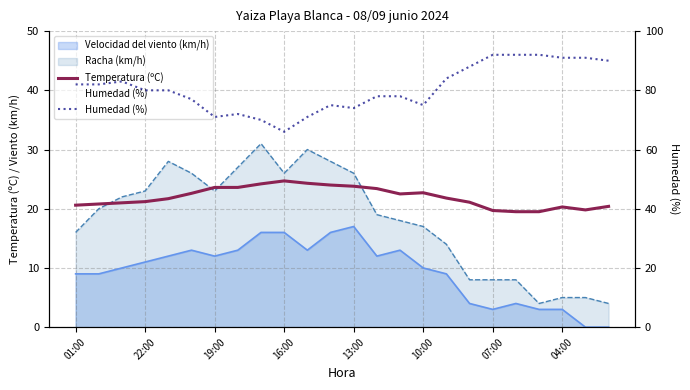

What is the difference between the maximum and minimum values in the Humedad (%) series?

26.0